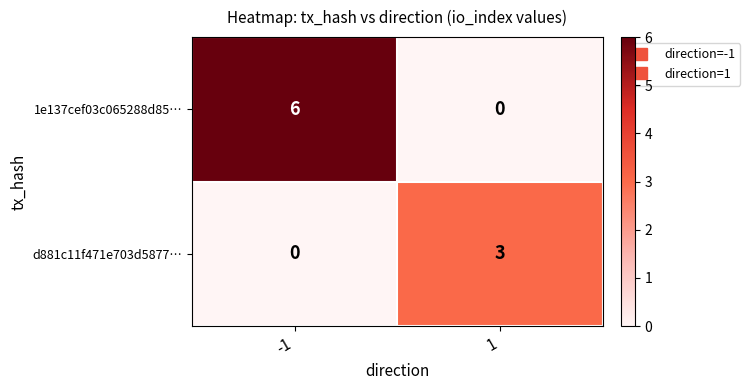

Rank the series at 1 from highest to lowest value.

d881c11f471e703d5877…, 1e137cef03c065288d85…